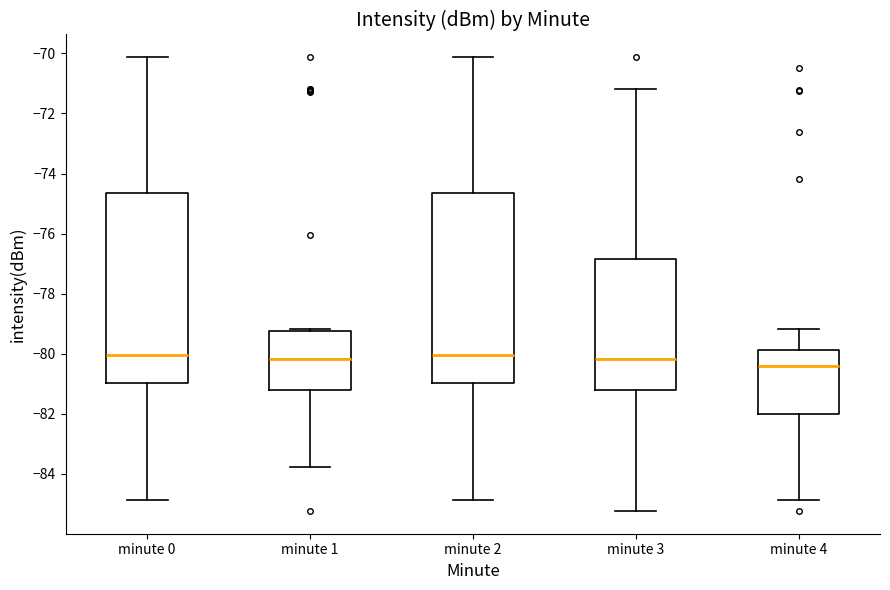

Reading left to right, read every box against the y-axis: the position of its median line, the range the box covers, and the ends of its whiskers. The values are not printed on the chart, so give them approximately, as read against the axis.

minute 0: median -80.0, box -81.0 to -74.6, whiskers -84.8 to -70.2
minute 1: median -80.2, box -81.2 to -79.2, whiskers -83.8 to -79.2 (just above the box's upper edge)
minute 2: median -80.0, box -81.0 to -74.6, whiskers -84.8 to -70.2
minute 3: median -80.2, box -81.2 to -76.8, whiskers -85.2 to -71.2
minute 4: median -80.4, box -82.0 to -79.8, whiskers -84.8 to -79.2